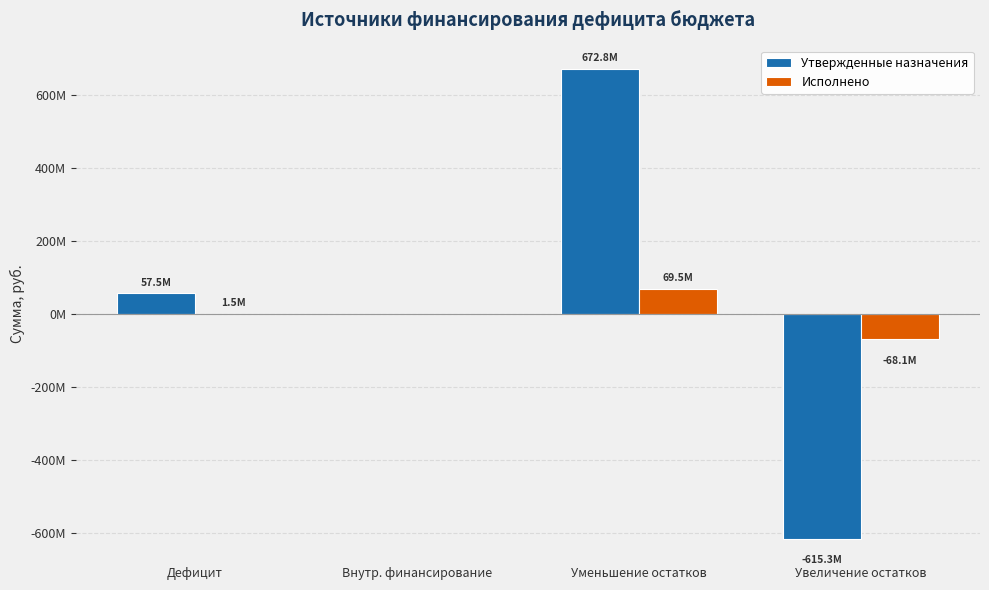

What position from the right is Увеличение остатков?

1